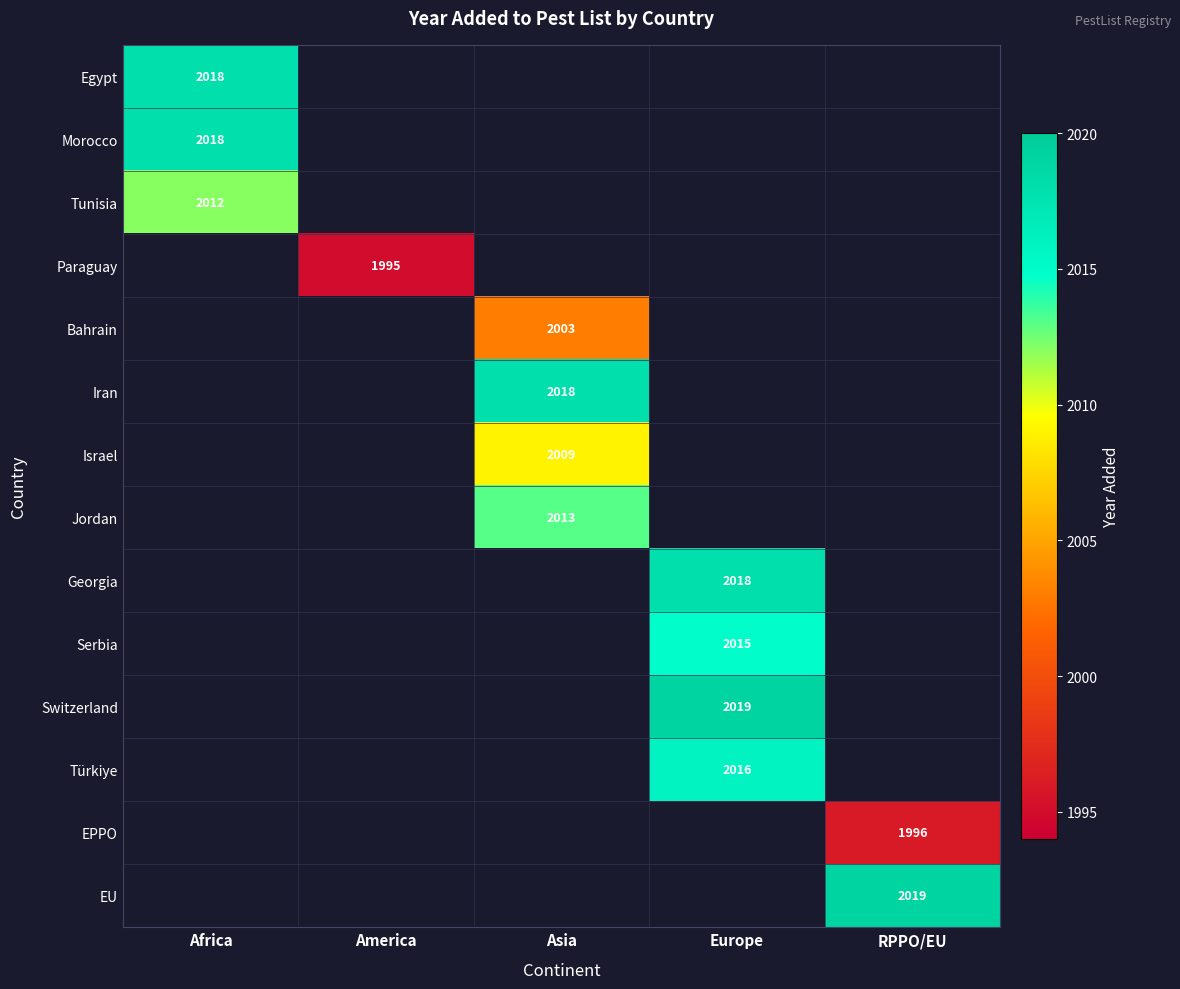

The value of Israel at Asia is 439. True or false?

False